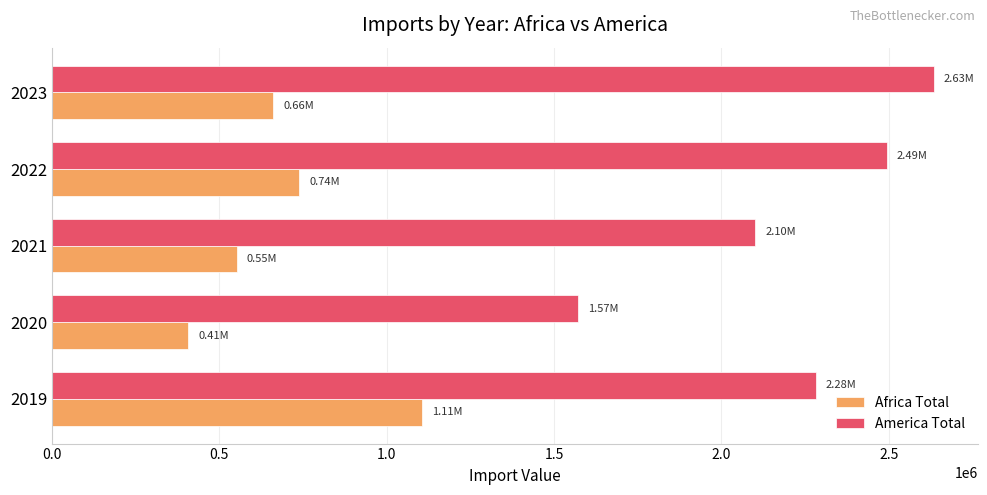

What is the sum of the Africa Total values at 2022 and 2021?

1289567.4